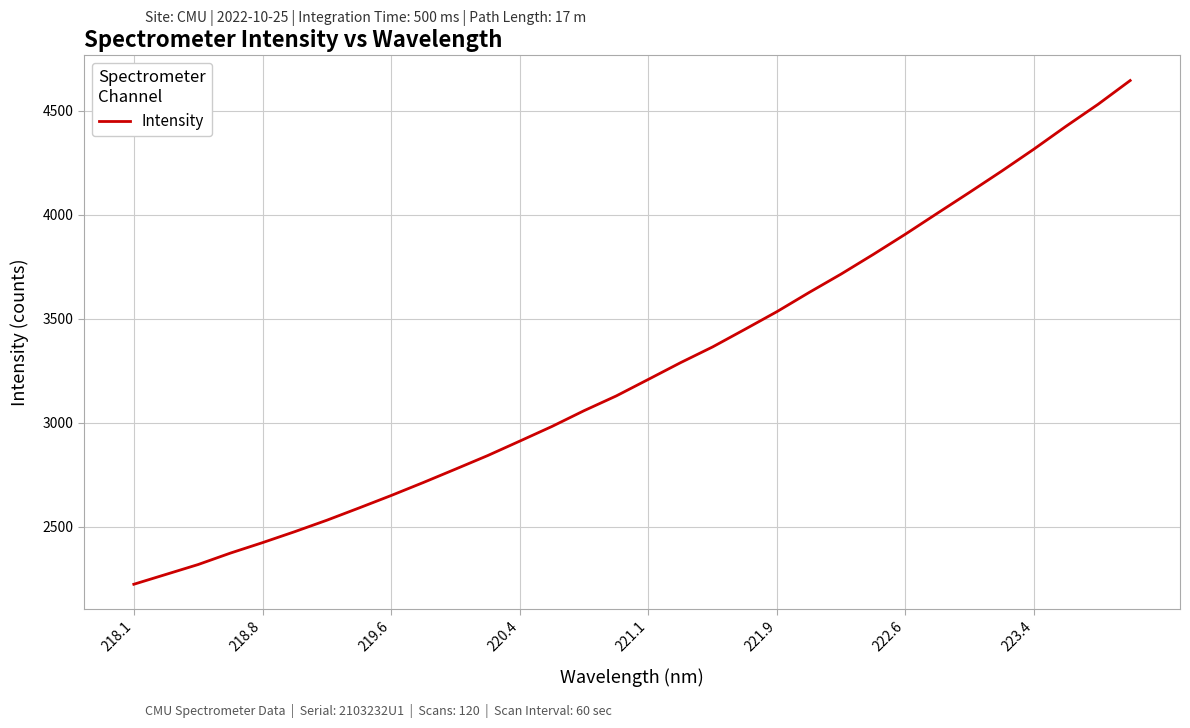

What is the maximum value shown in the chart?

4645.4